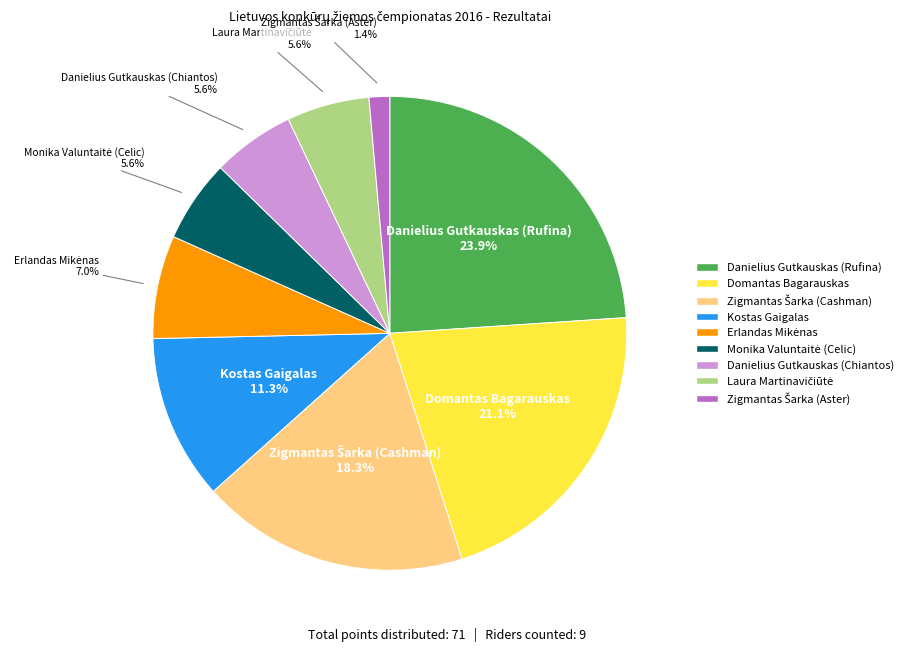

Is there any slice that represents more than half of the pie?

No